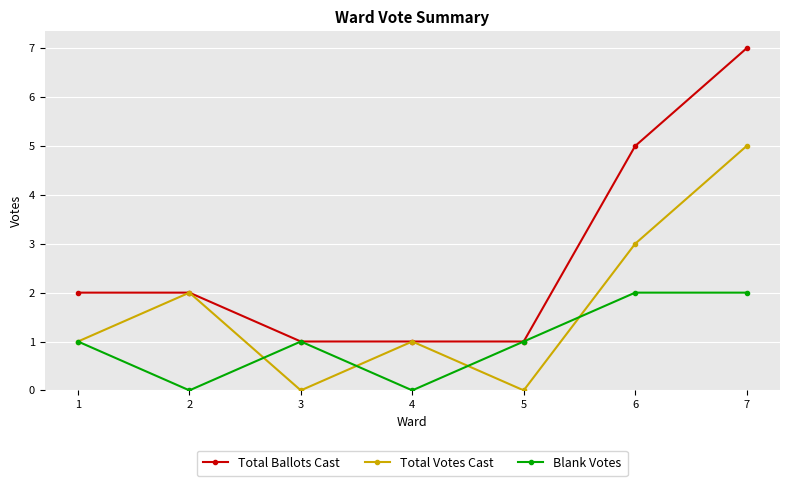

What is the difference between the second highest and minimum values in the Total Ballots Cast series?

4